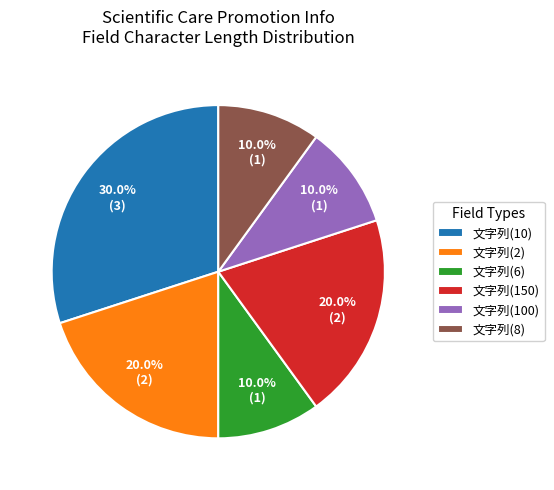

To the nearest percent, what is the average slice percentage?

17%